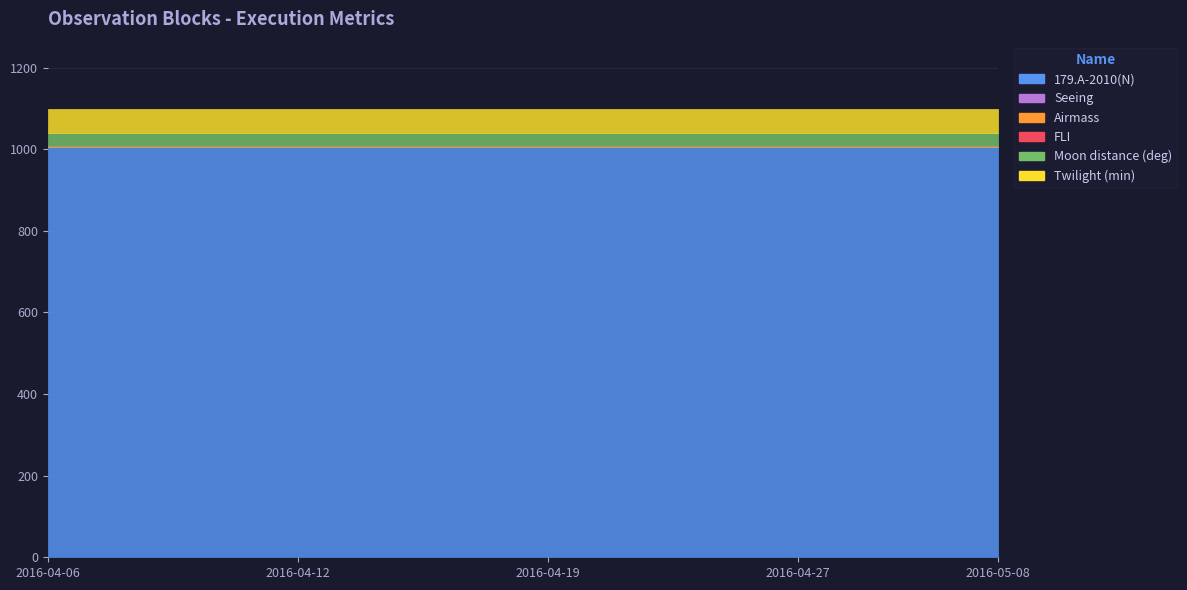

What is the label of the 7th point from the left?

2016-04-14